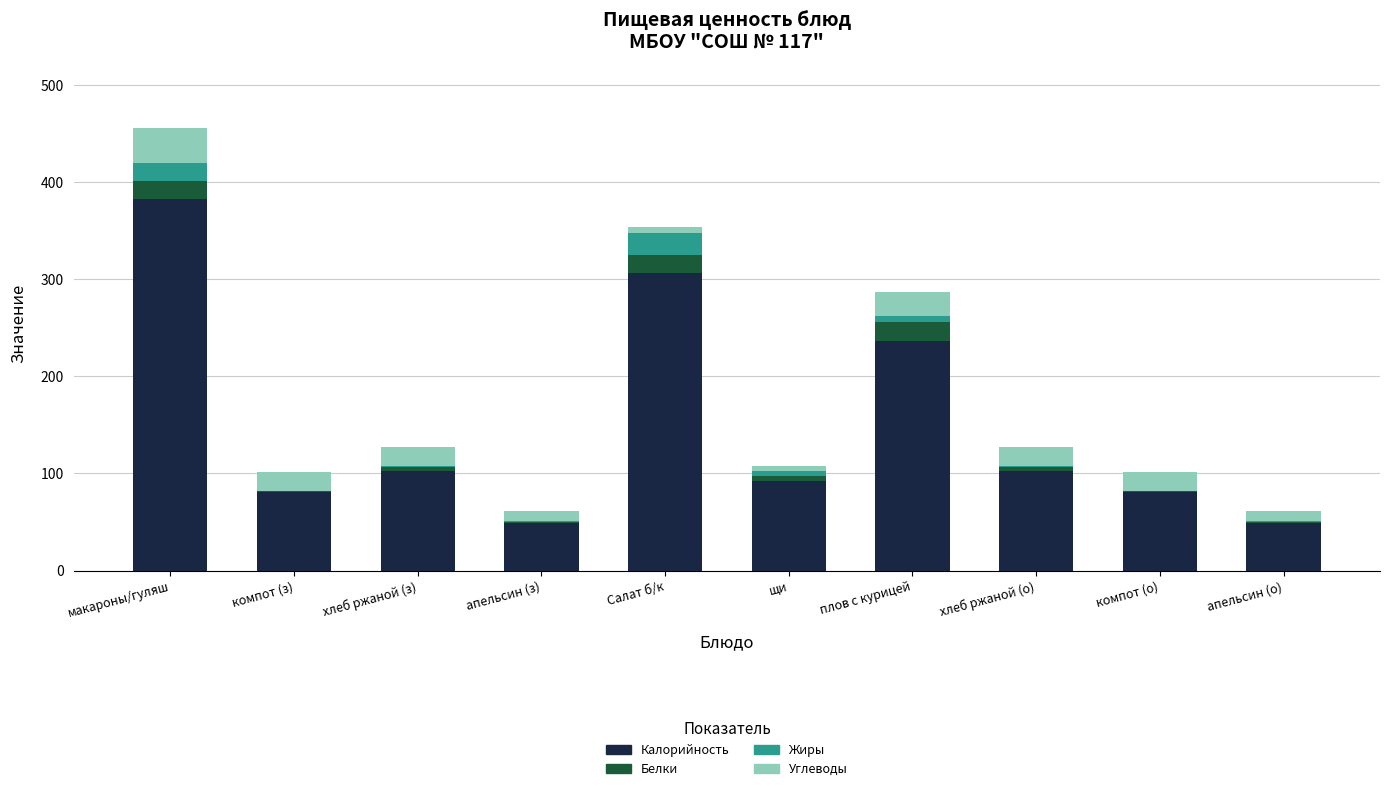

What are all the series names shown in the legend?

Калорийность, Белки, Жиры, Углеводы